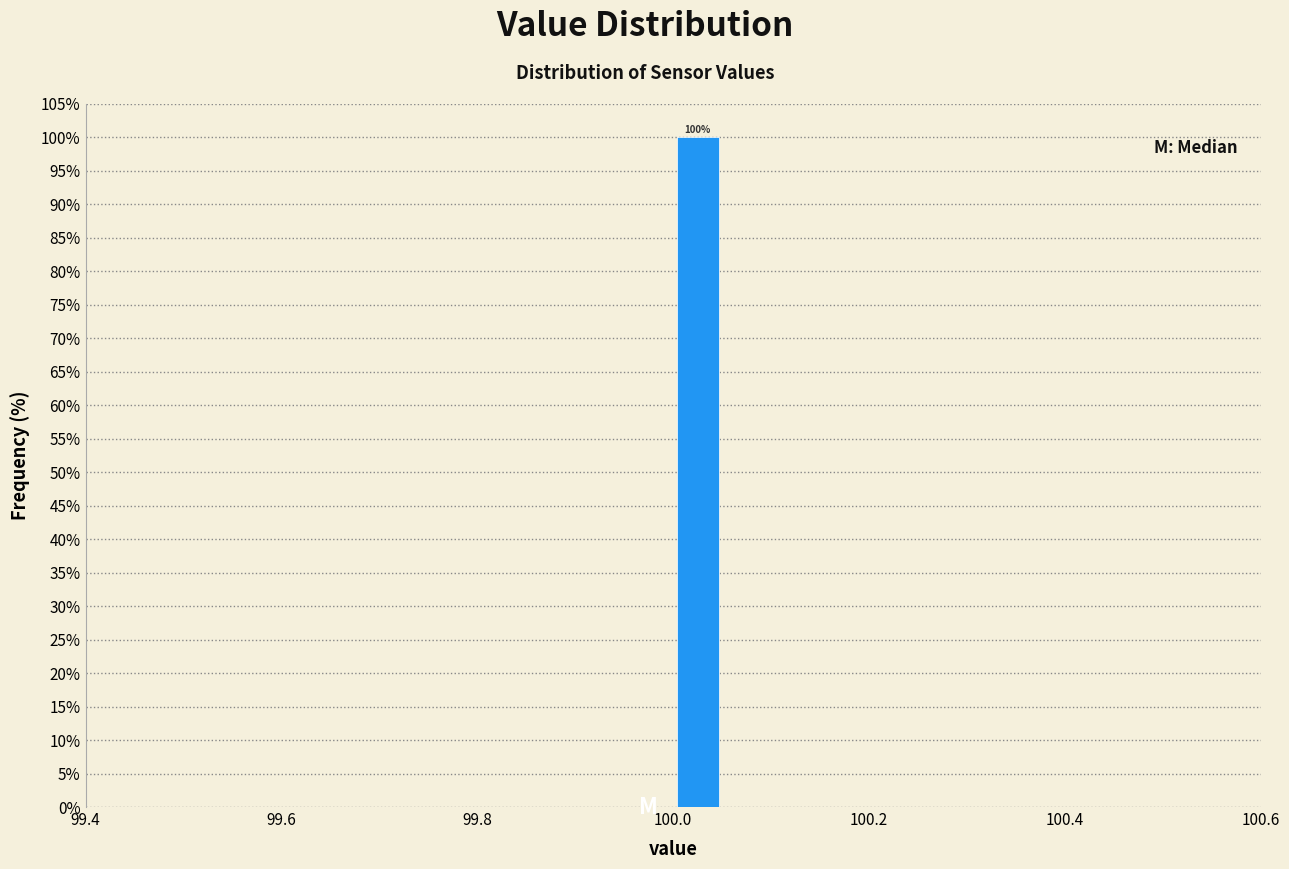

Read against the x-axis, roughly where is the centre of the tallest bar?

100.02